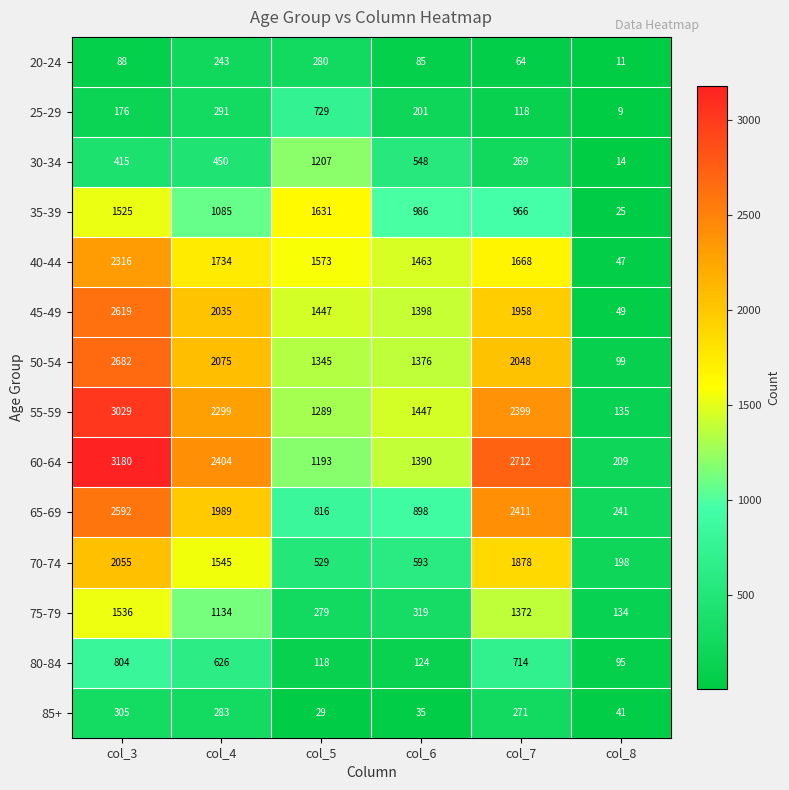

What is the average value of the 80-84 series?

414